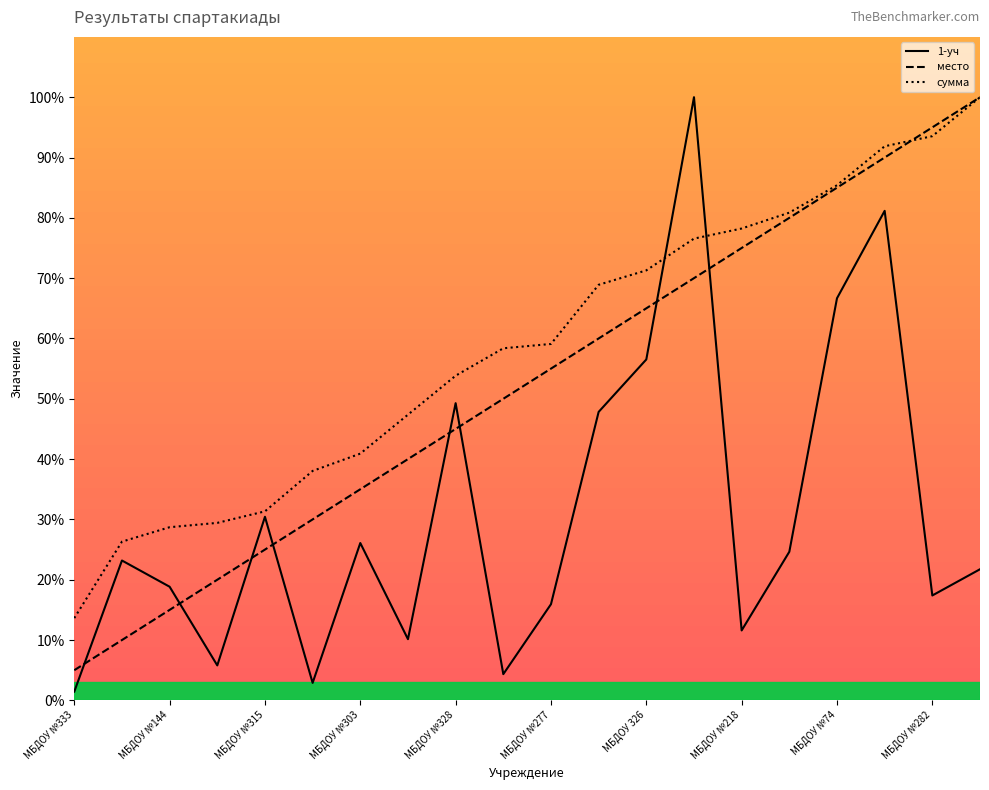

What is the highest value of the место series?

100.0